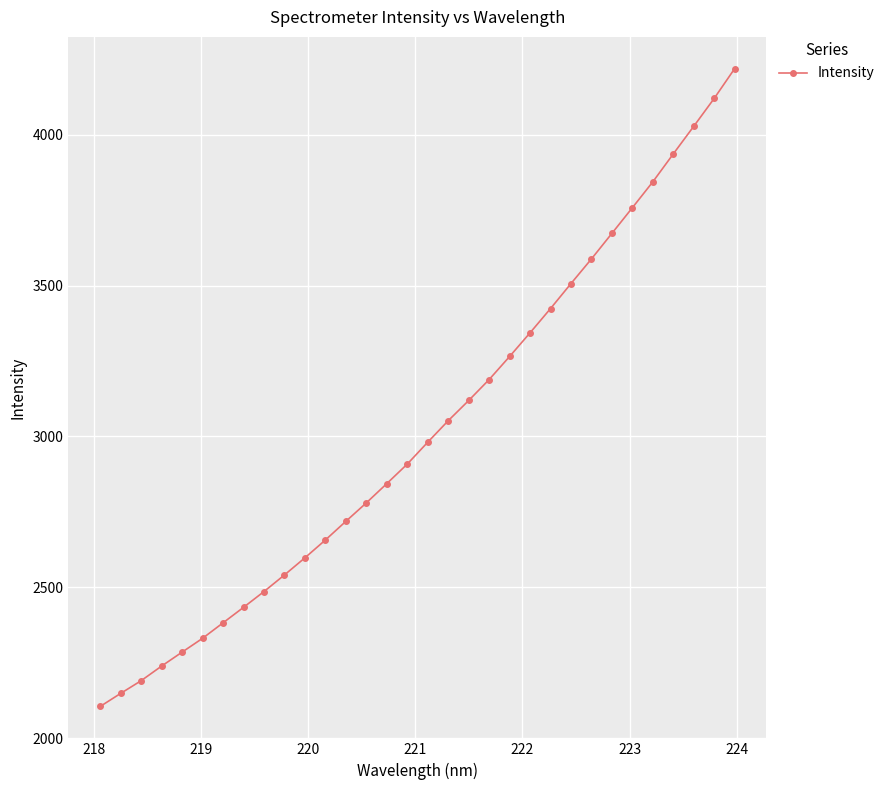

Does the chart display data point markers on the line(s)?

Yes